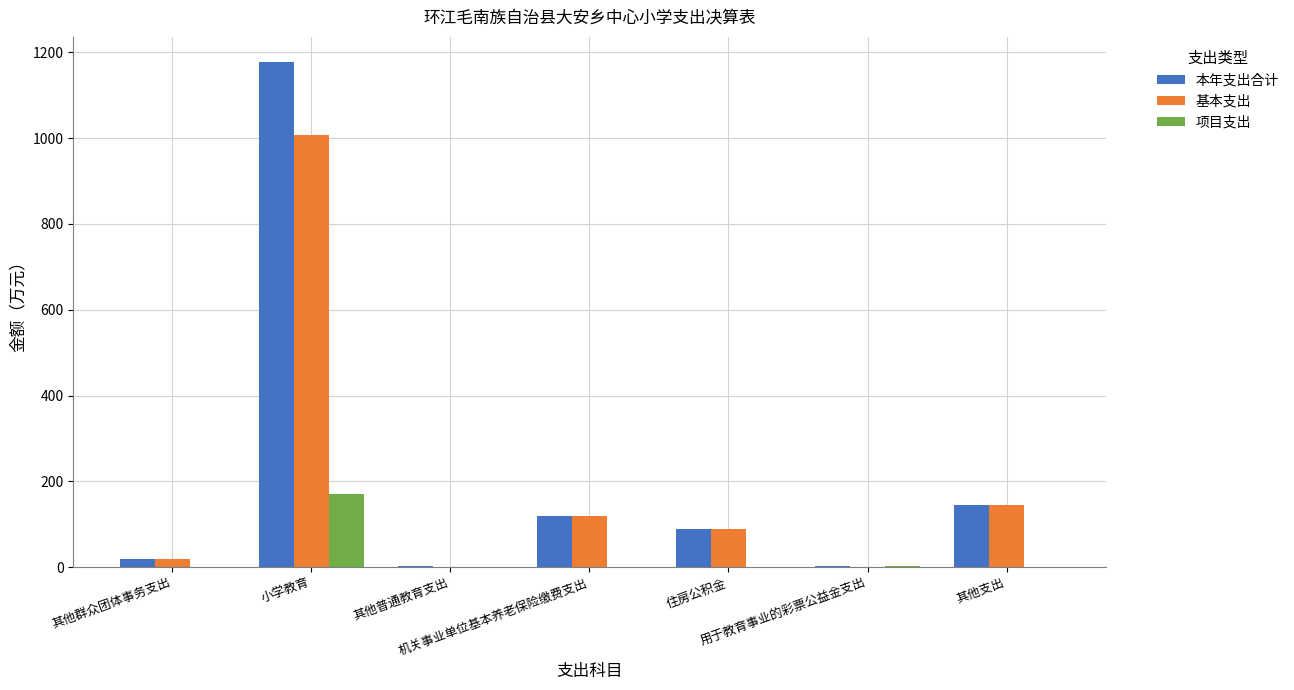

What is the sum of all 基本支出 values?

1380.5